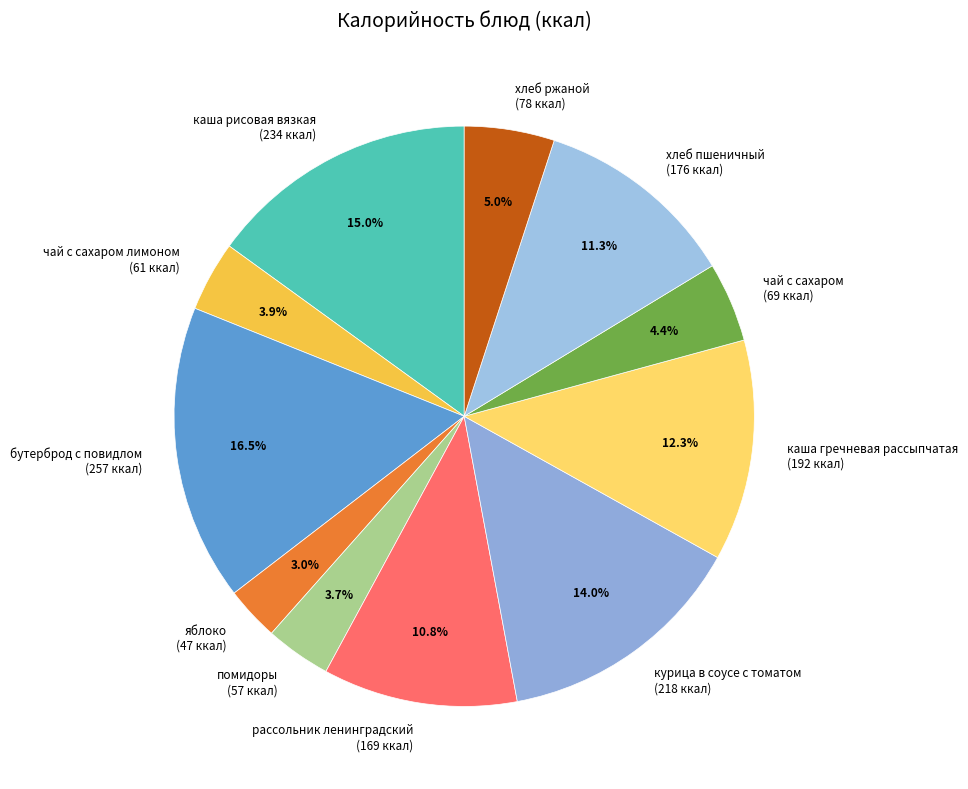

Which category has the smallest portion of the pie?

яблоко (47 ккал)